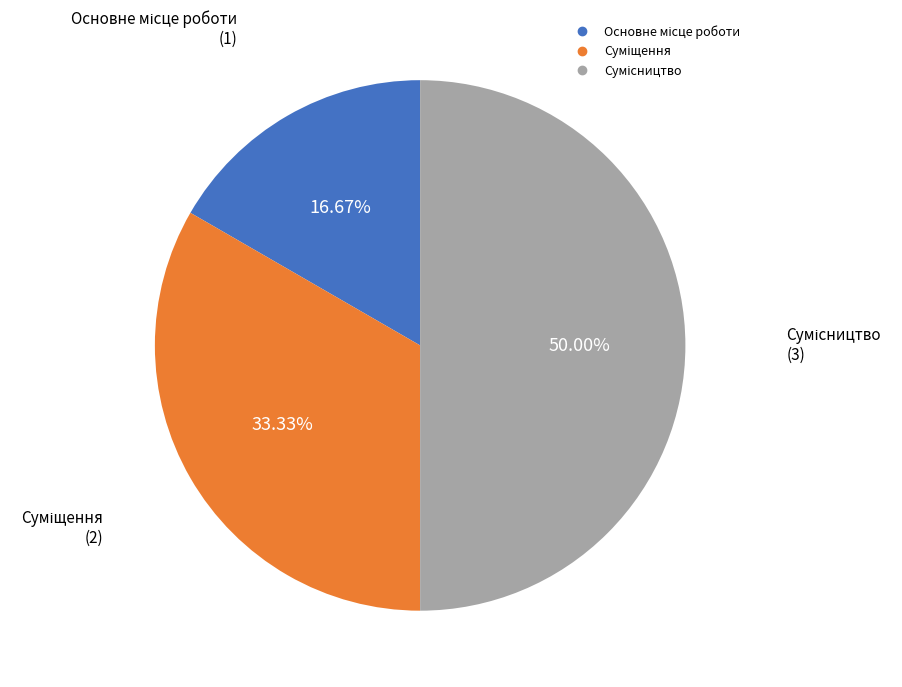

Is Суміщення the majority of the pie?

No